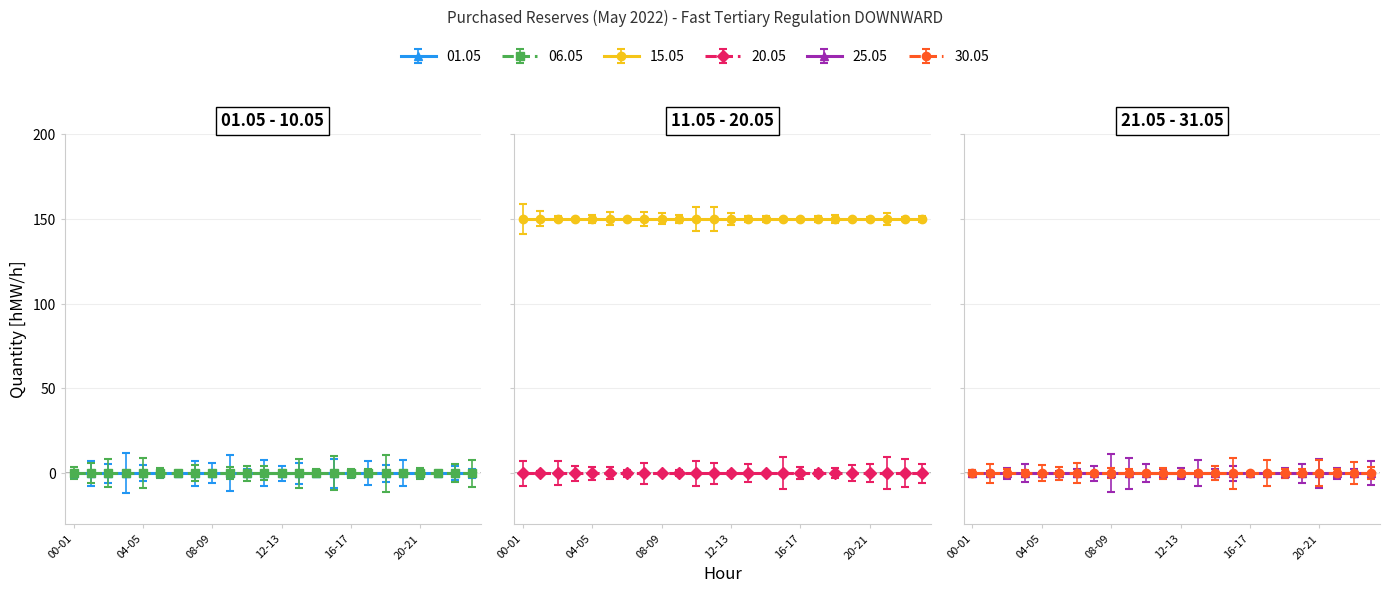

Is the value of 20.05 at 19-20 greater than the value of 30.05 at 14-15?

No